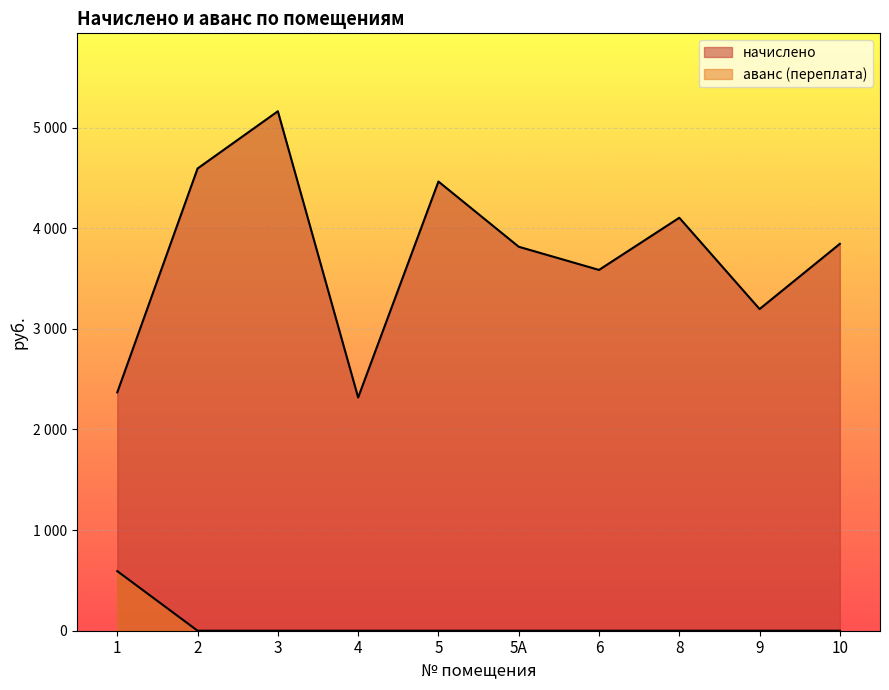

True or false: аванс (переплата) has a value of -375.6 at 8.

False